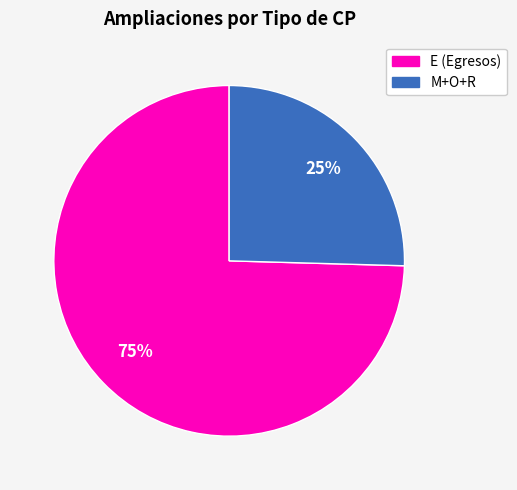

Is there a majority slice in this chart?

Yes